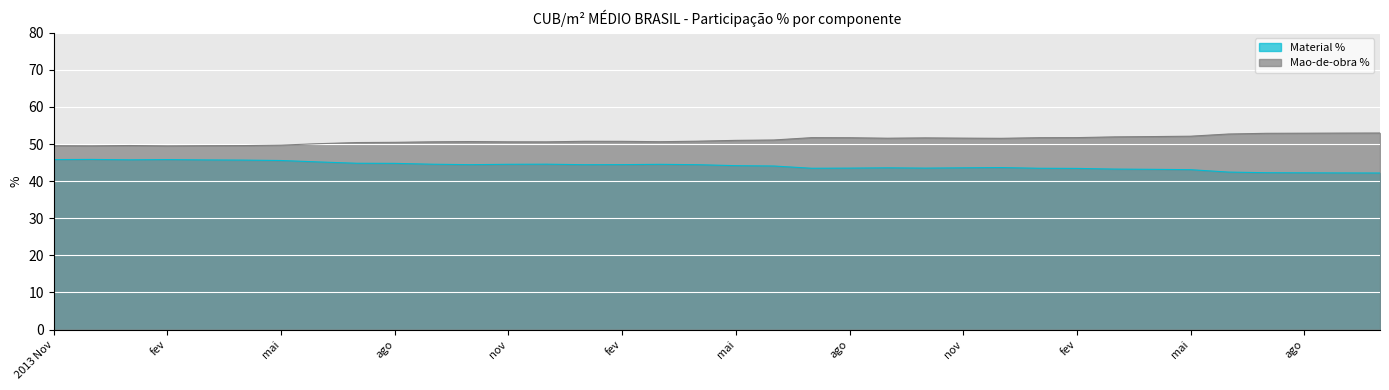

Which has a higher value, dez or 2014 Jan?

2014 Jan